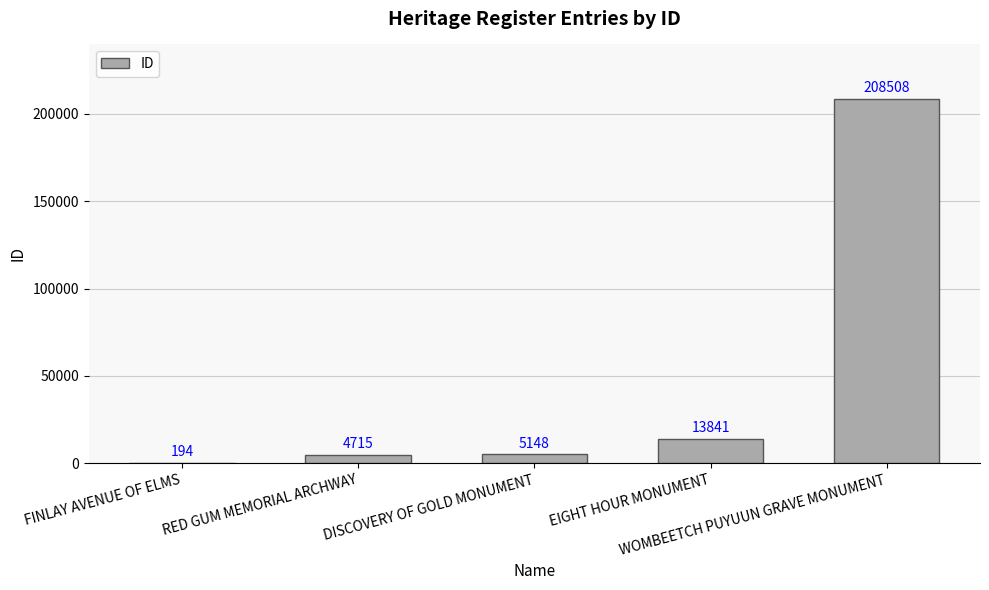

What is the sum of the values at WOMBEETCH PUYUUN GRAVE MONUMENT and EIGHT HOUR MONUMENT?

222349